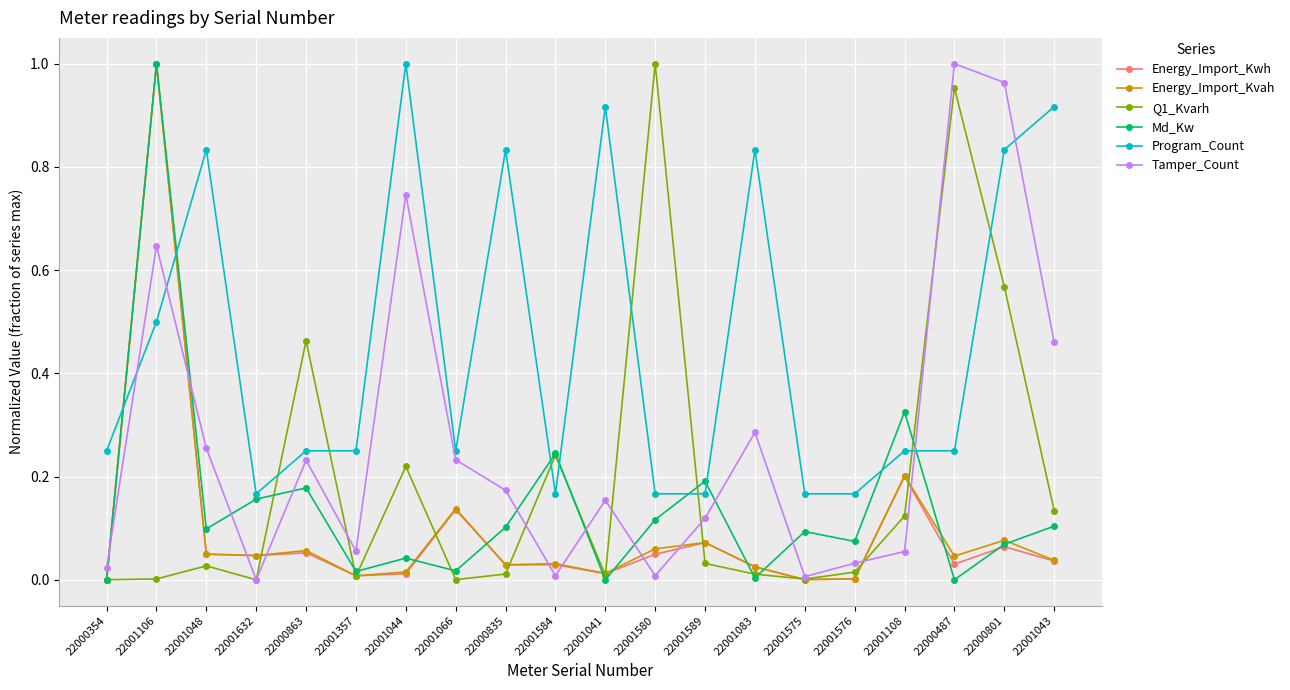

True or false: Md_Kw and Program_Count intersect in this chart.

True